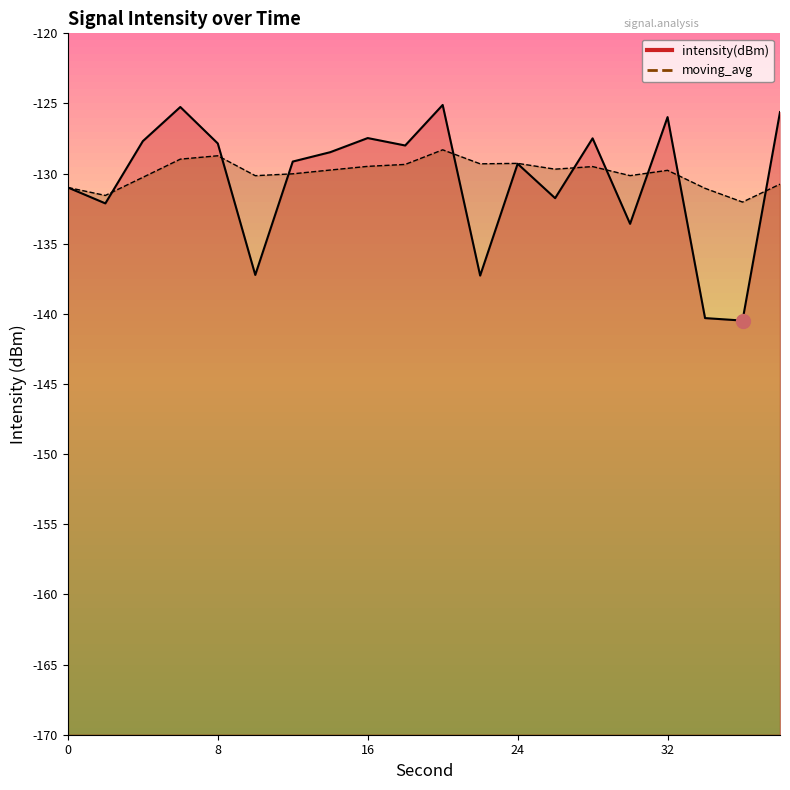

Rank the series by their maximum value, from highest to lowest.

intensity(dBm), moving_avg